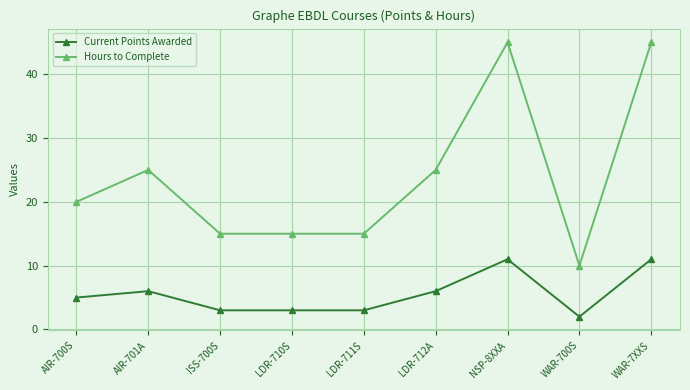

Is it true that Current Points Awarded equals 8 at AIR-701A?

False